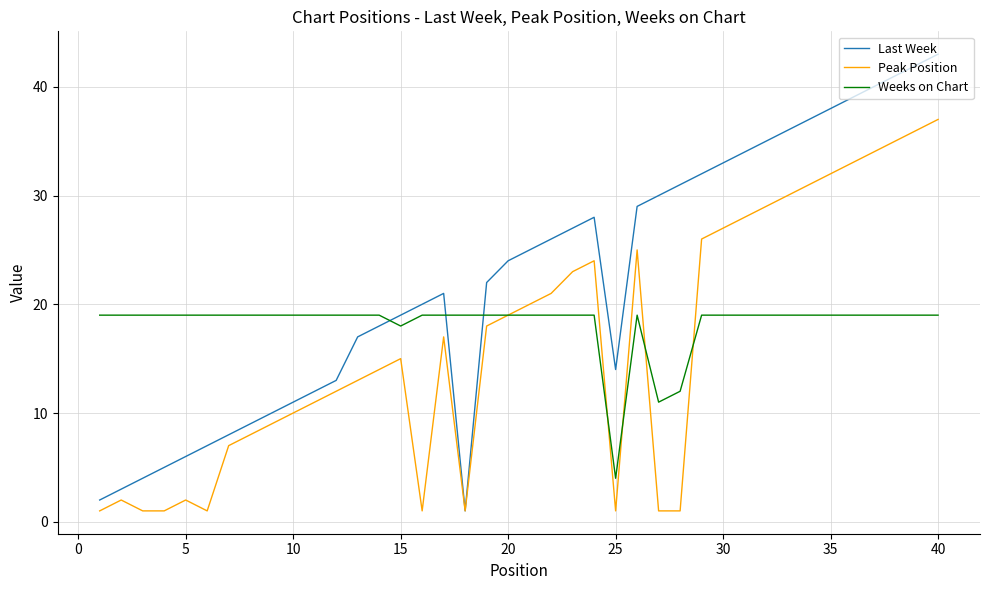

What is the minimum value for Weeks on Chart?

4